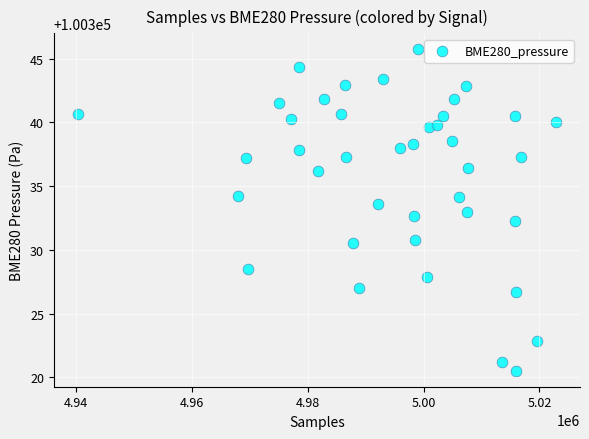

What is the range of Y values (max minus min)?

25.2